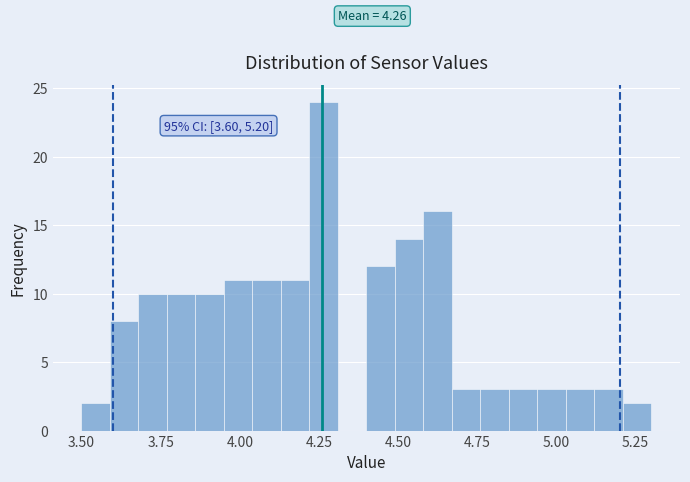

Read against the x-axis, roughly where is the centre of the tallest bar?

4.25